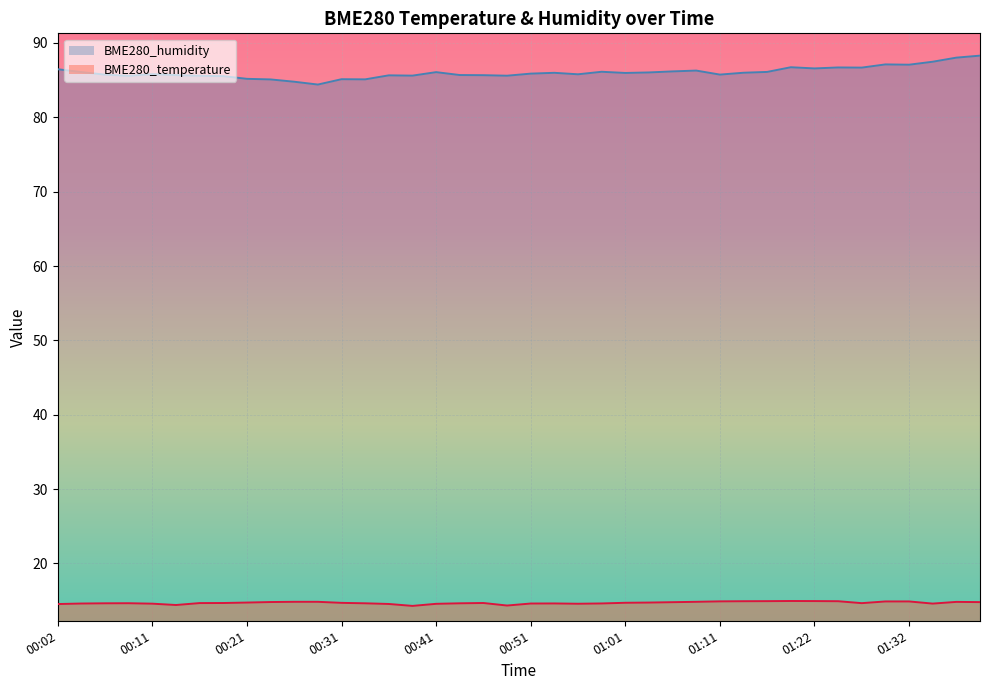

What is the minimum value shown in the chart?

14.3